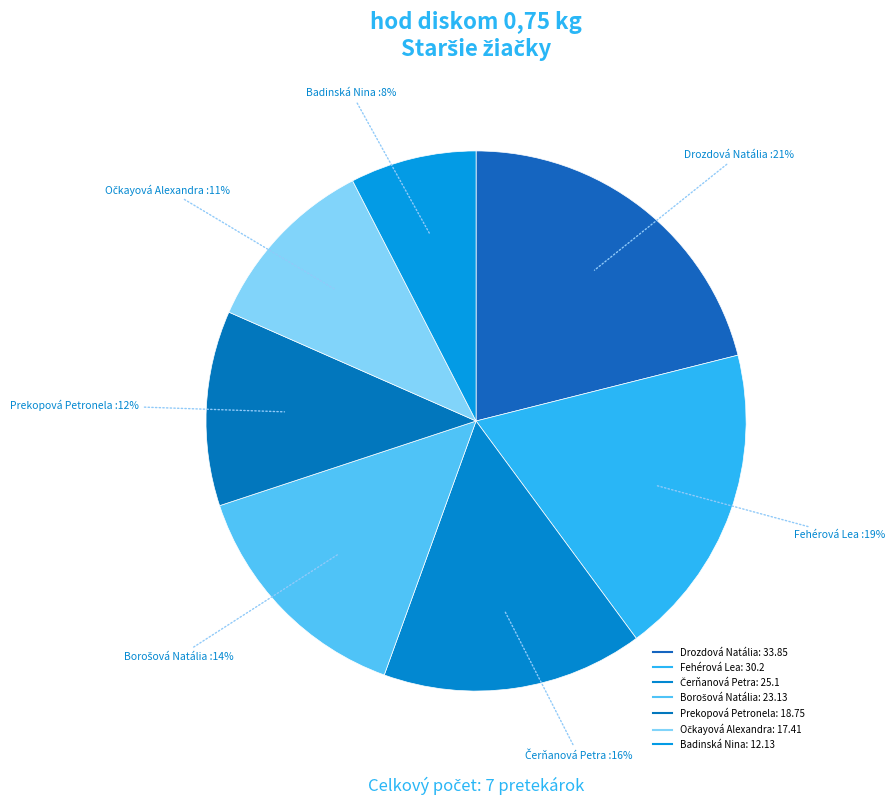

Count the number of slices in the pie.

7